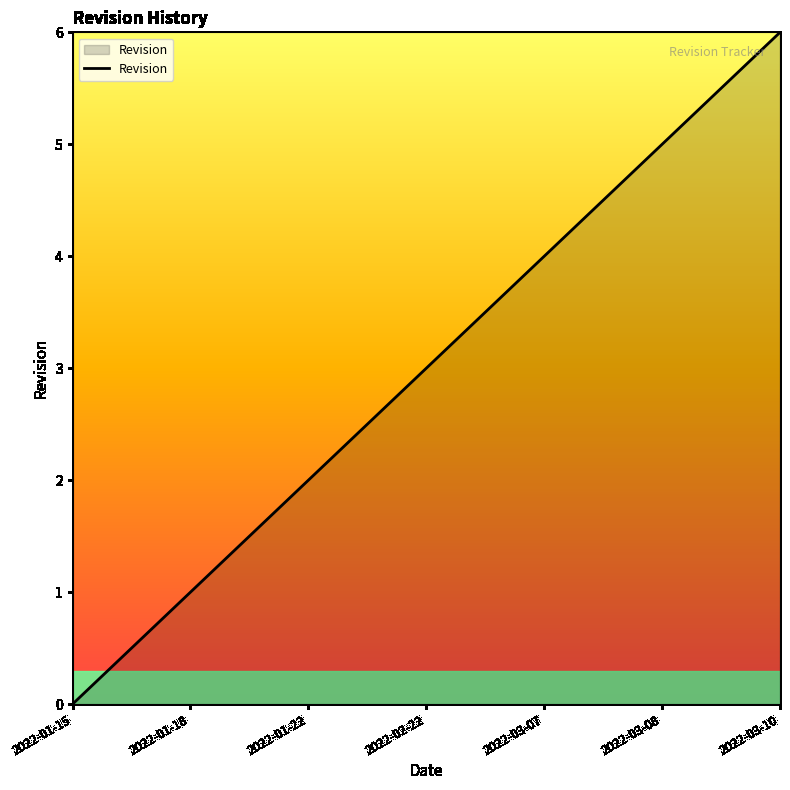

What is the change in value from 2022-01-15 to 2022-03-07?

+4